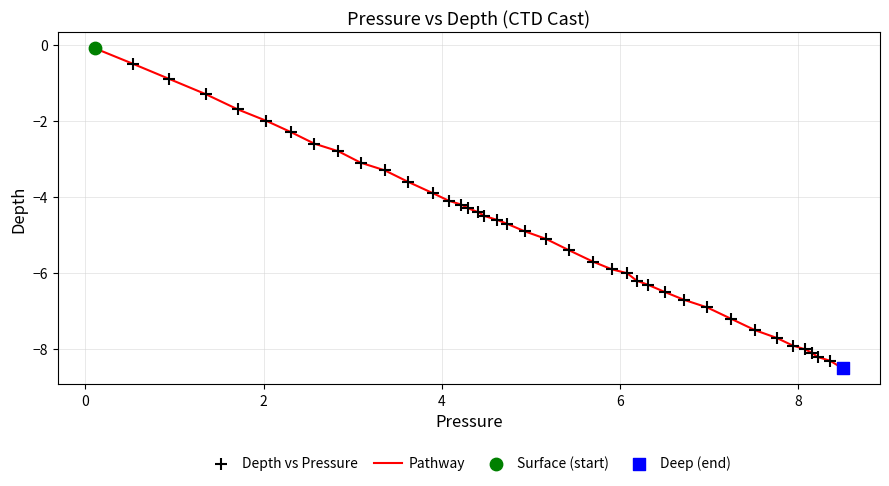

What is the smallest value displayed?

-8.5